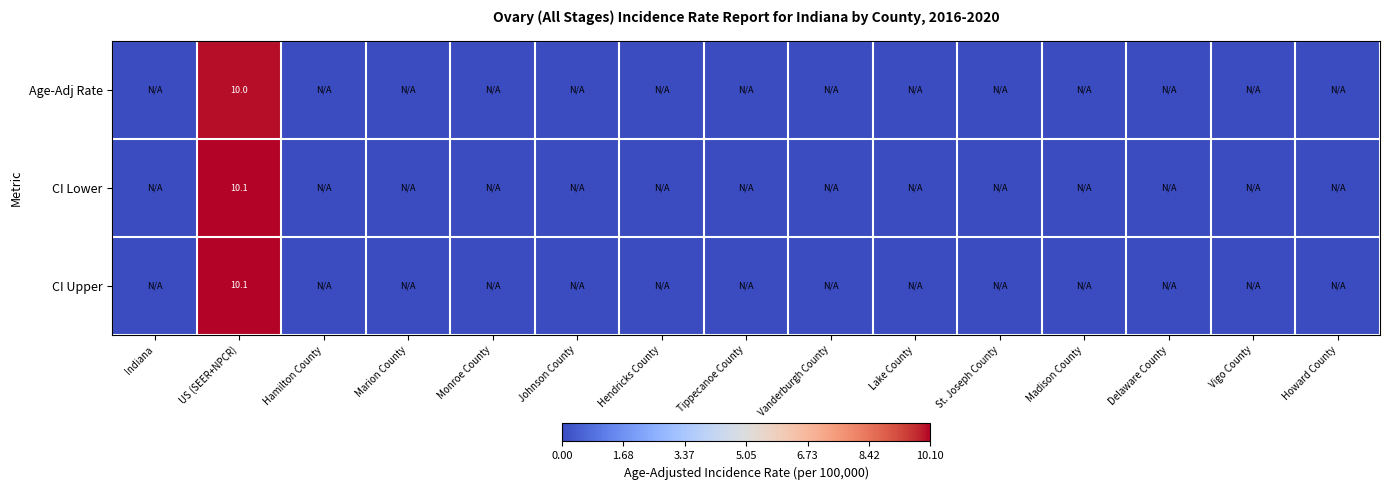

True or false: Age-Adj Rate has a value of 6.5 at Vigo County.

False